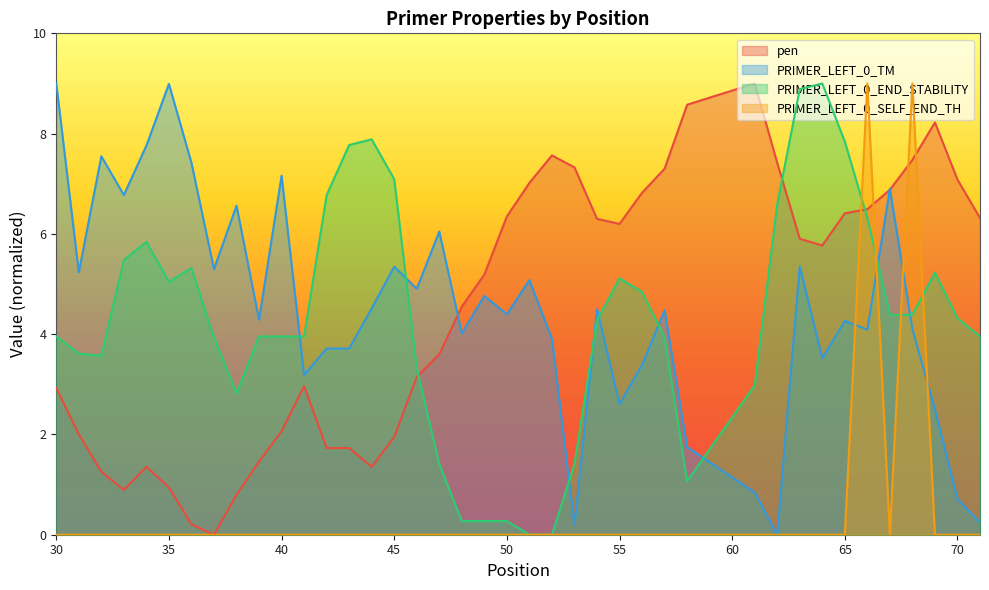

Between 39 and 70, which series saw the biggest shift?

pen